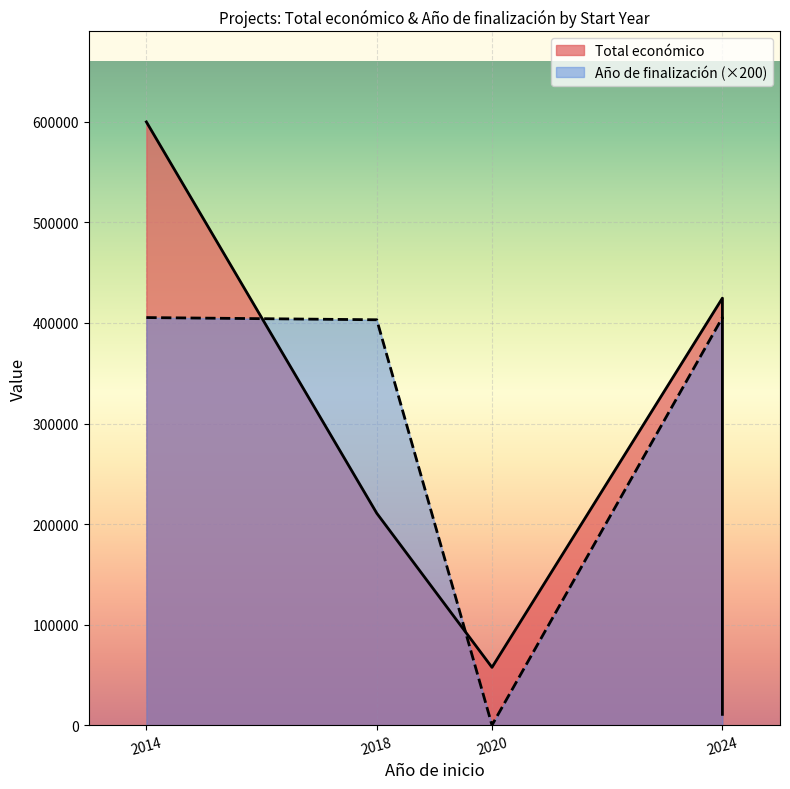

What is the difference between the second highest and second lowest values in the Año de finalización series?

2200